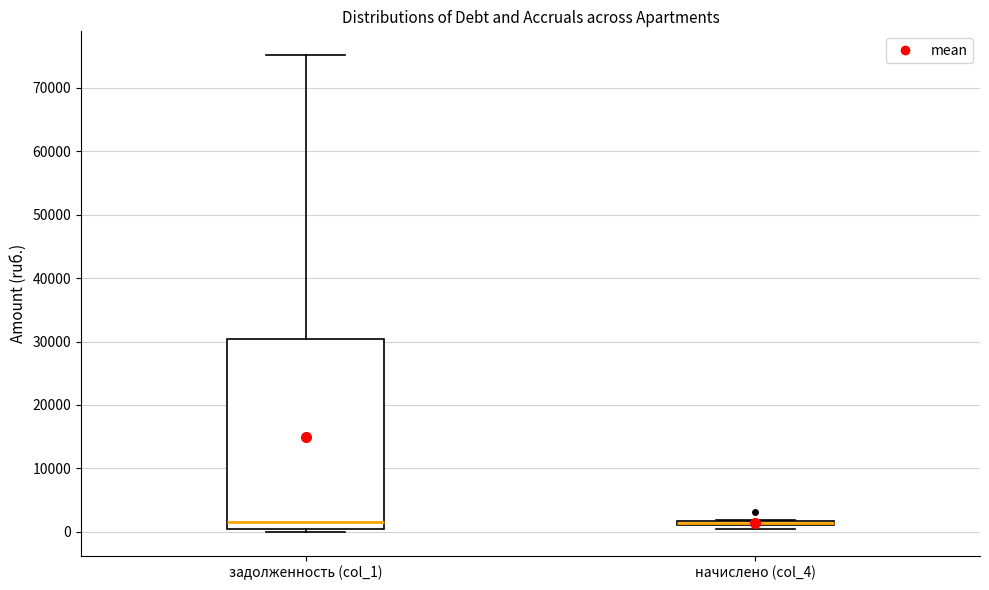

Comparing the boxes themselves (not the whiskers), which one is the tallest?

задолженность (col_1)